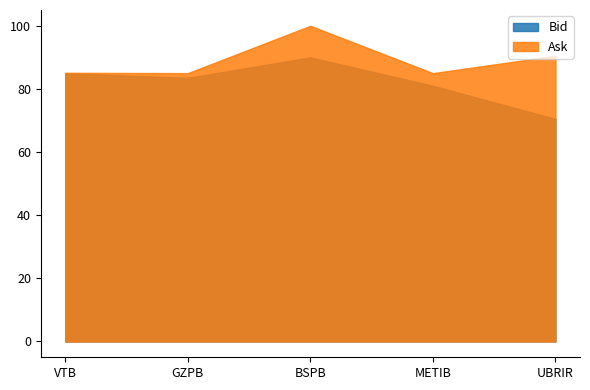

What is the label of the 2nd point from the left?

GZPB